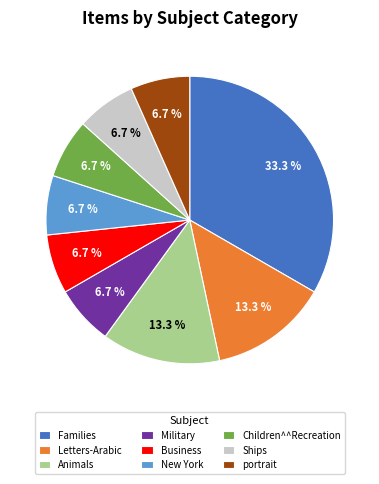

What percentage is NOT represented by Business?

93.3%